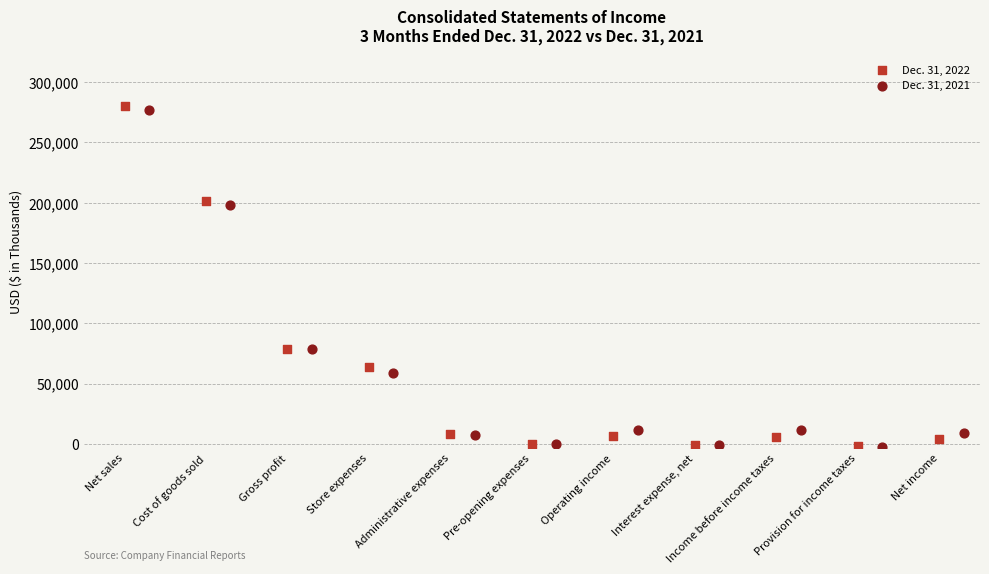

What are all the series names shown in the legend?

Dec. 31, 2022, Dec. 31, 2021